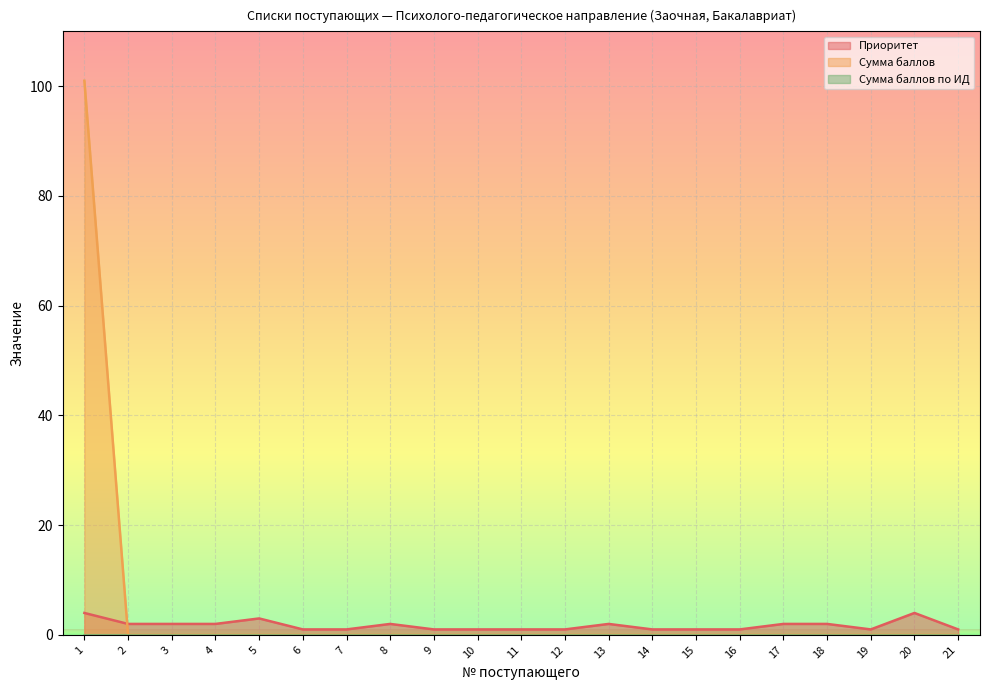

Which has a higher value, 7 or 17?

17